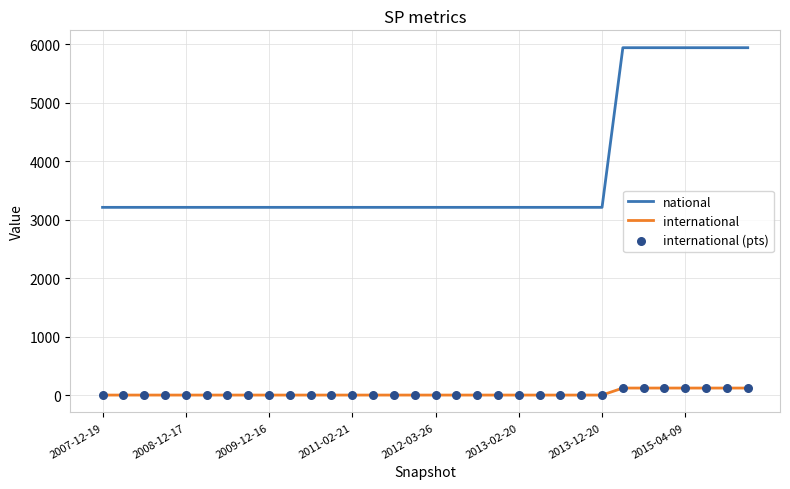

Which series has the largest total across all categories?

national